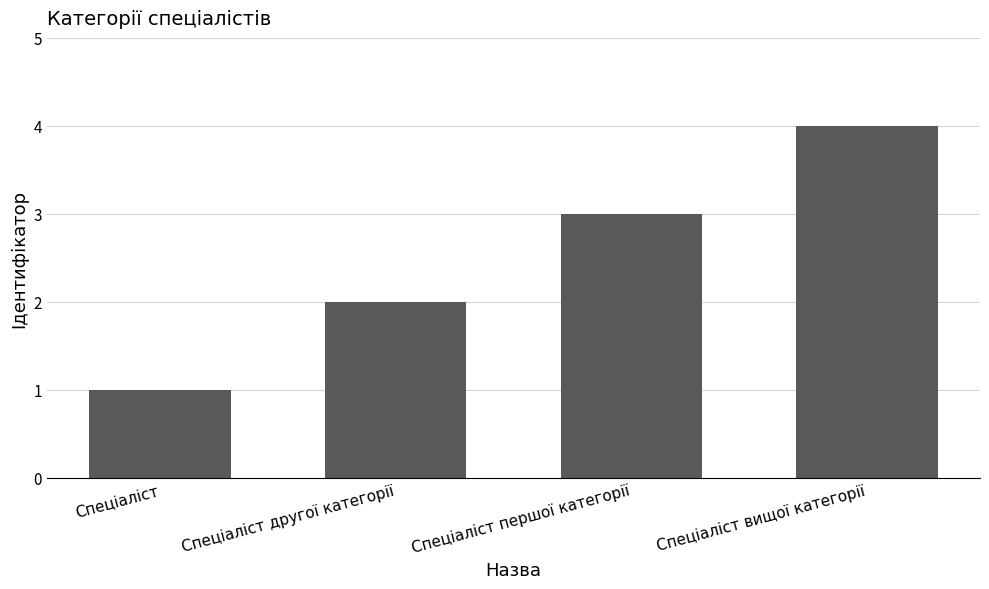

What position from the left is Спеціаліст?

1